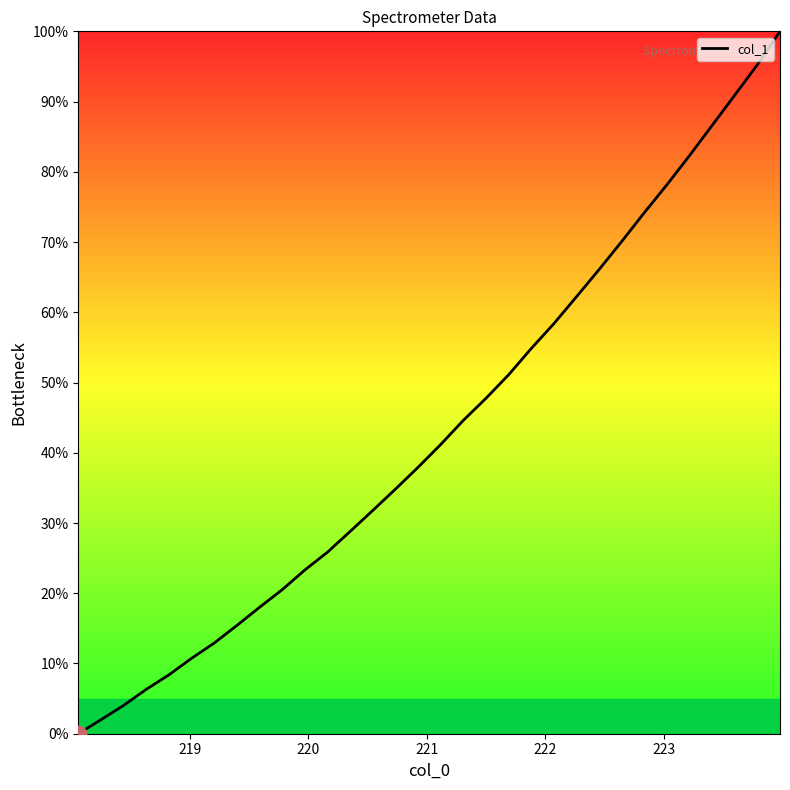

Does the chart display data point markers on the line(s)?

No